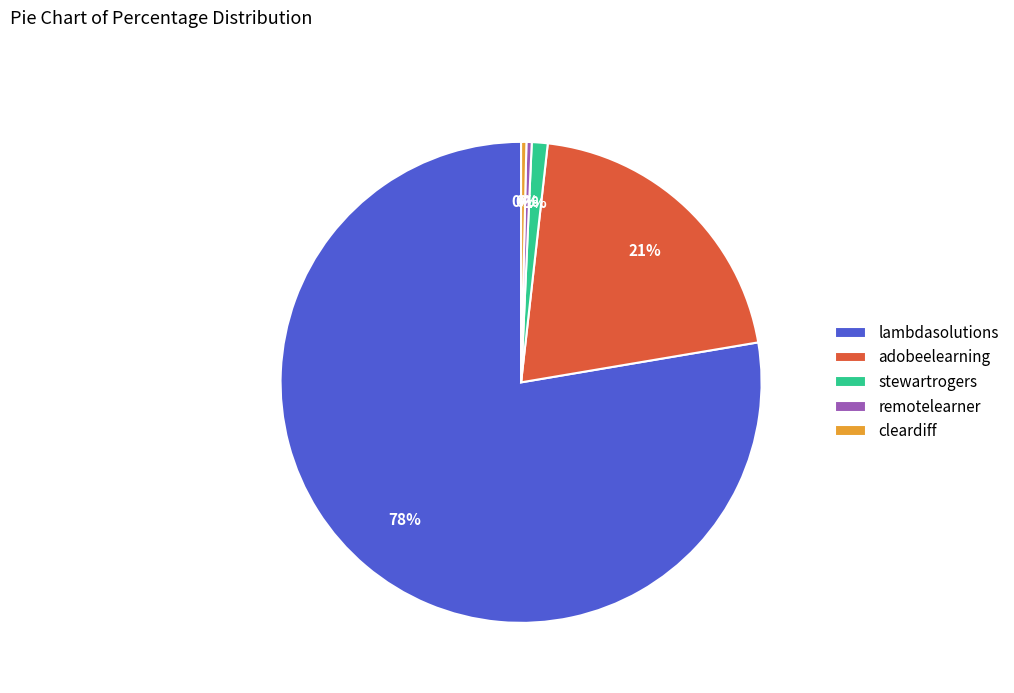

Which has a higher value, remotelearner or stewartrogers?

stewartrogers